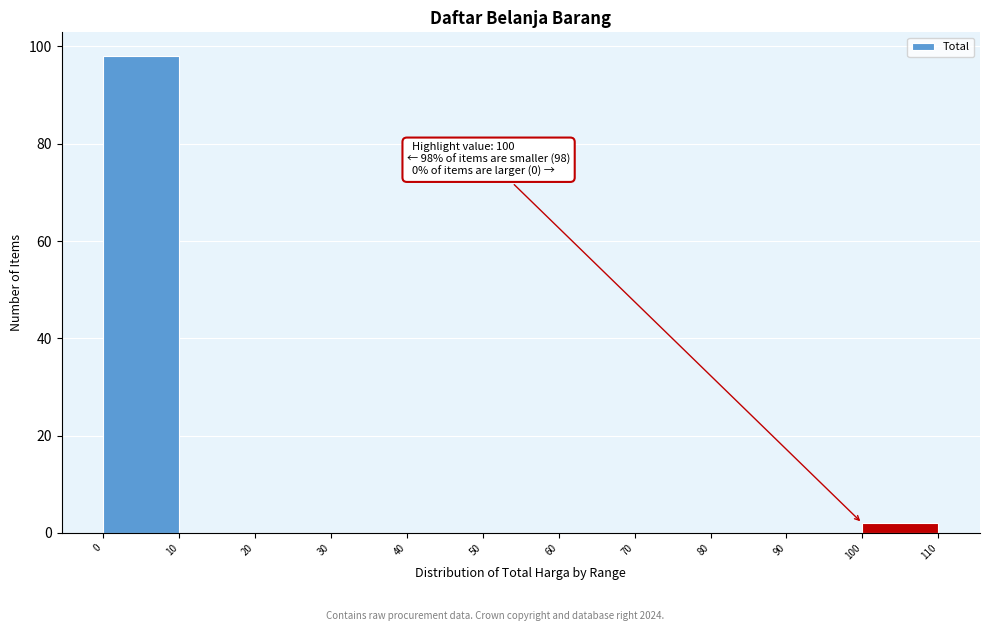

Over which range of the x-axis is the bar tallest?

0 to 10